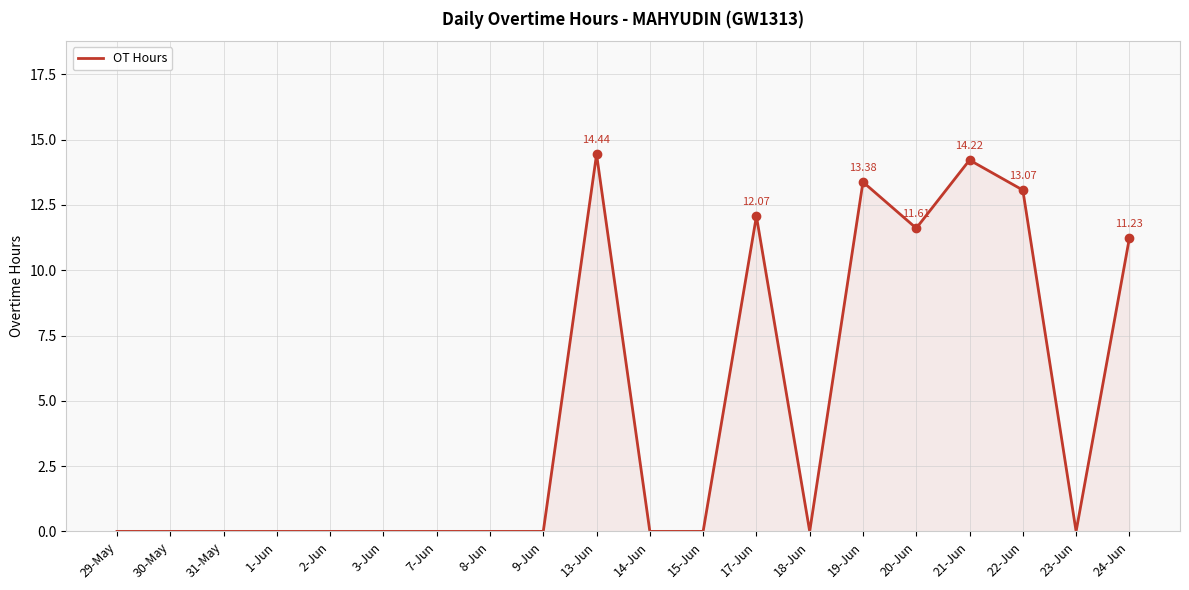

What is the difference between the maximum and minimum values?

14.4